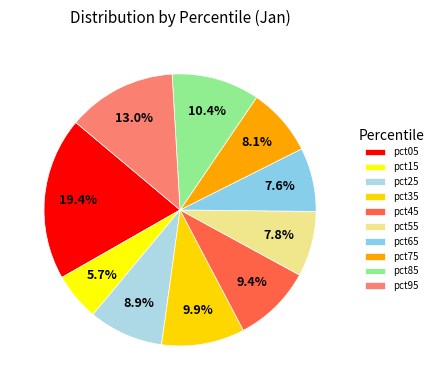

To the nearest percent, what is the combined percentage of pct55 and pct15?

13%